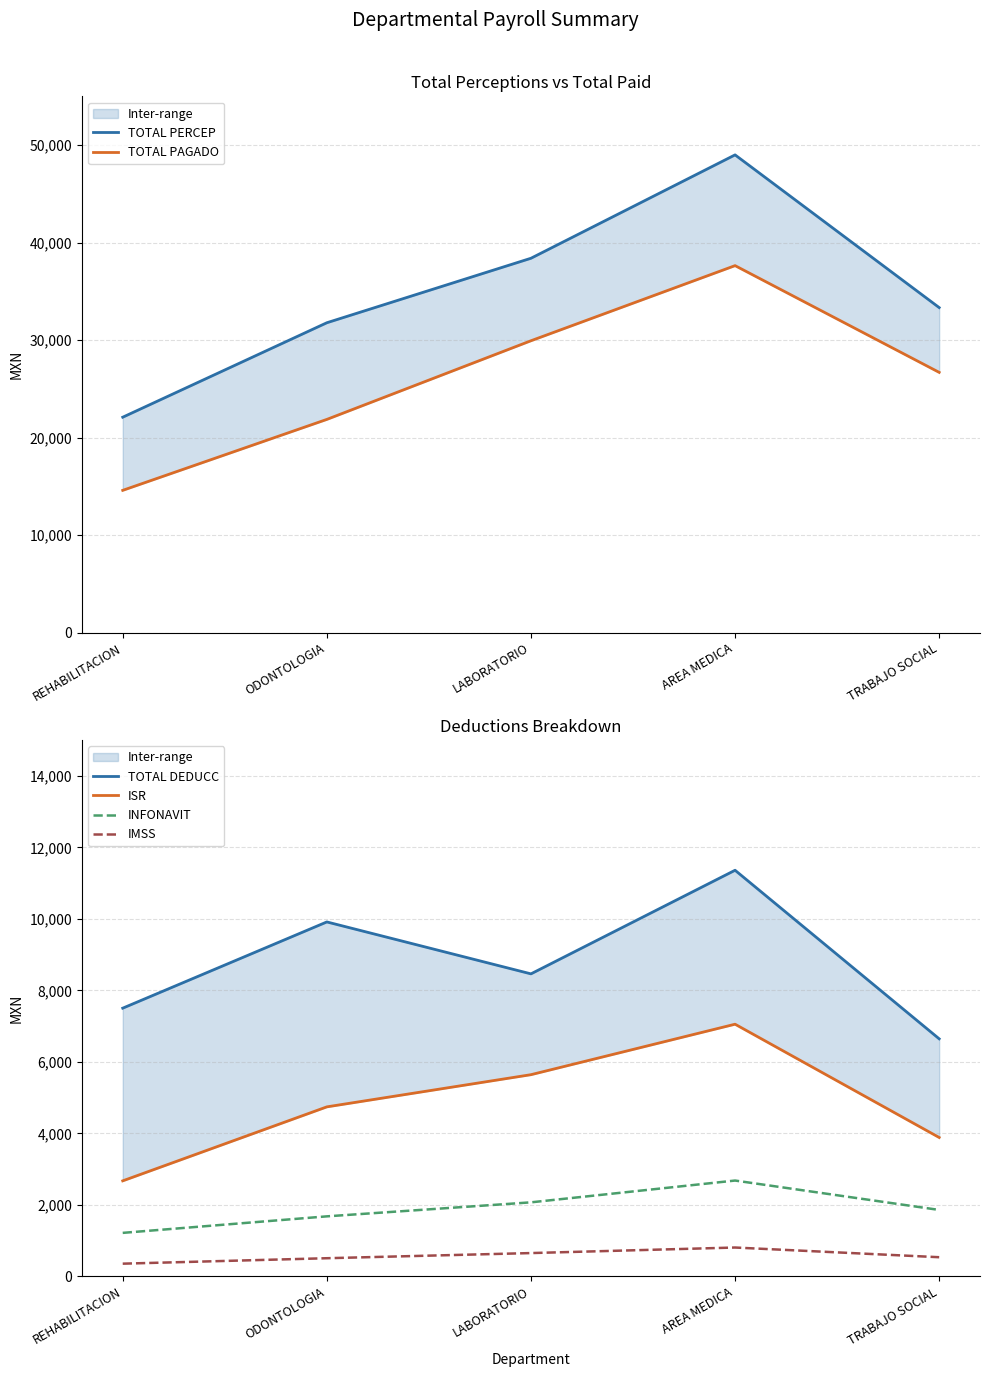

What is the difference between the ISR values at TRABAJO SOCIAL and ODONTOLOGIA?

856.6